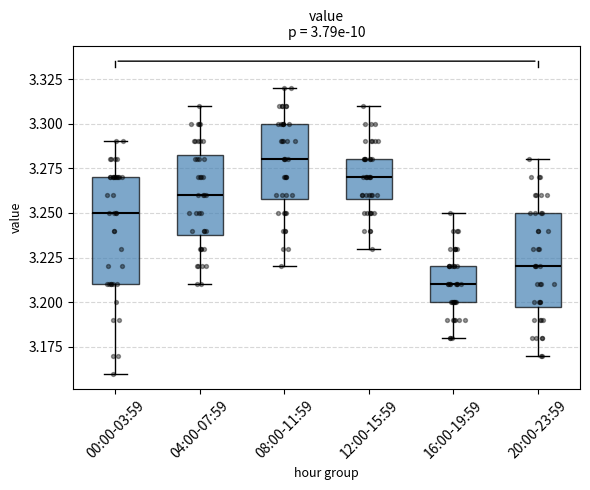

Which box's median line is the lowest?

16:00-19:59